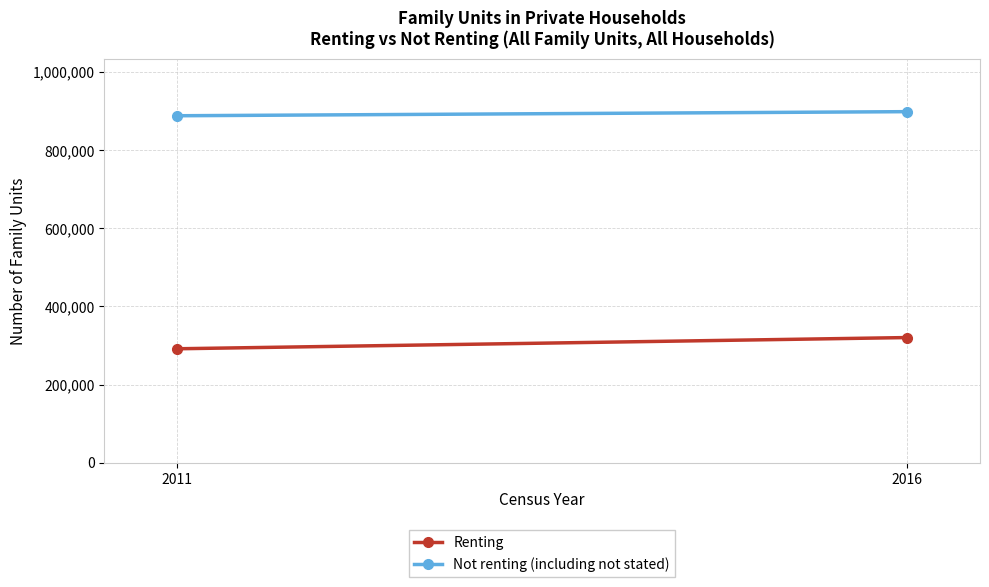

Reading left to right, extract all data points from this chart.

Renting: 291492	320186
Not renting (including not stated): 887718	898184